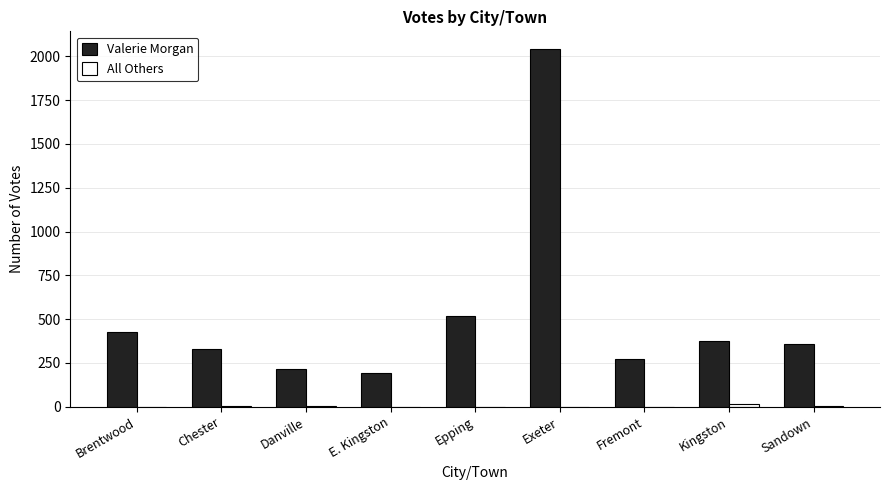

What is the maximum value for Valerie Morgan?

2041